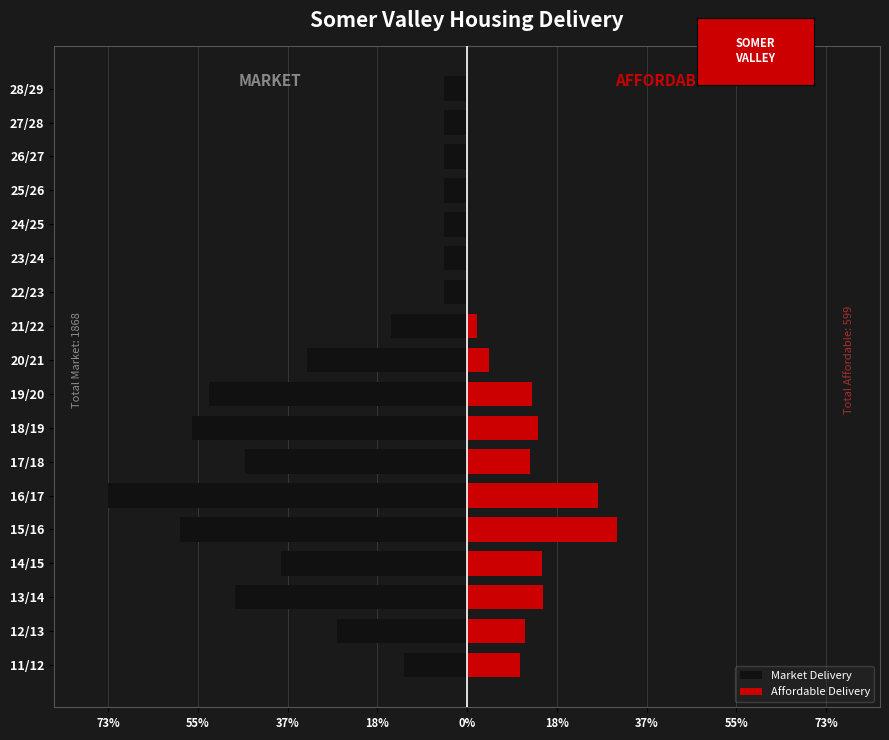

At how many categories does at least one series exceed -39?

18